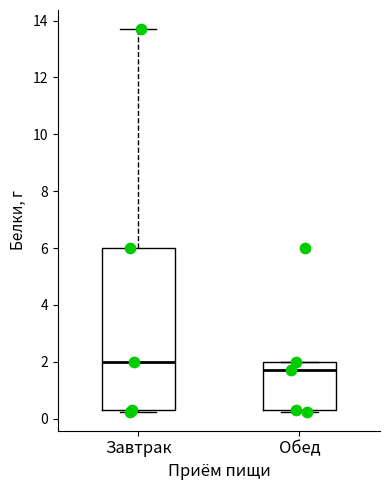

Reading left to right, transcribe this box plot: for each box, give where its median line is, the range the box spans, and where its two whiskers end, as read against the y-axis. The values are not printed on the chart, so give them approximately, as read against the axis.

Завтрак: median 2.0, box 0.4 to 6.0, whiskers 0.2 to 13.8
Обед: median 1.8, box 0.4 to 2.0, whiskers 0.2 to 2.0